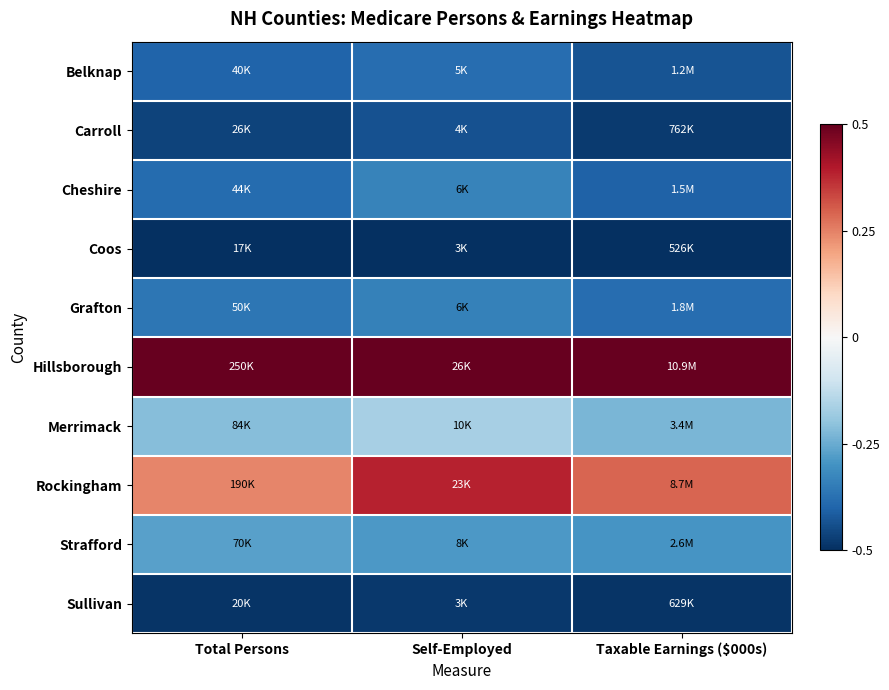

What is the total value across all series at Total Persons?

-2.3